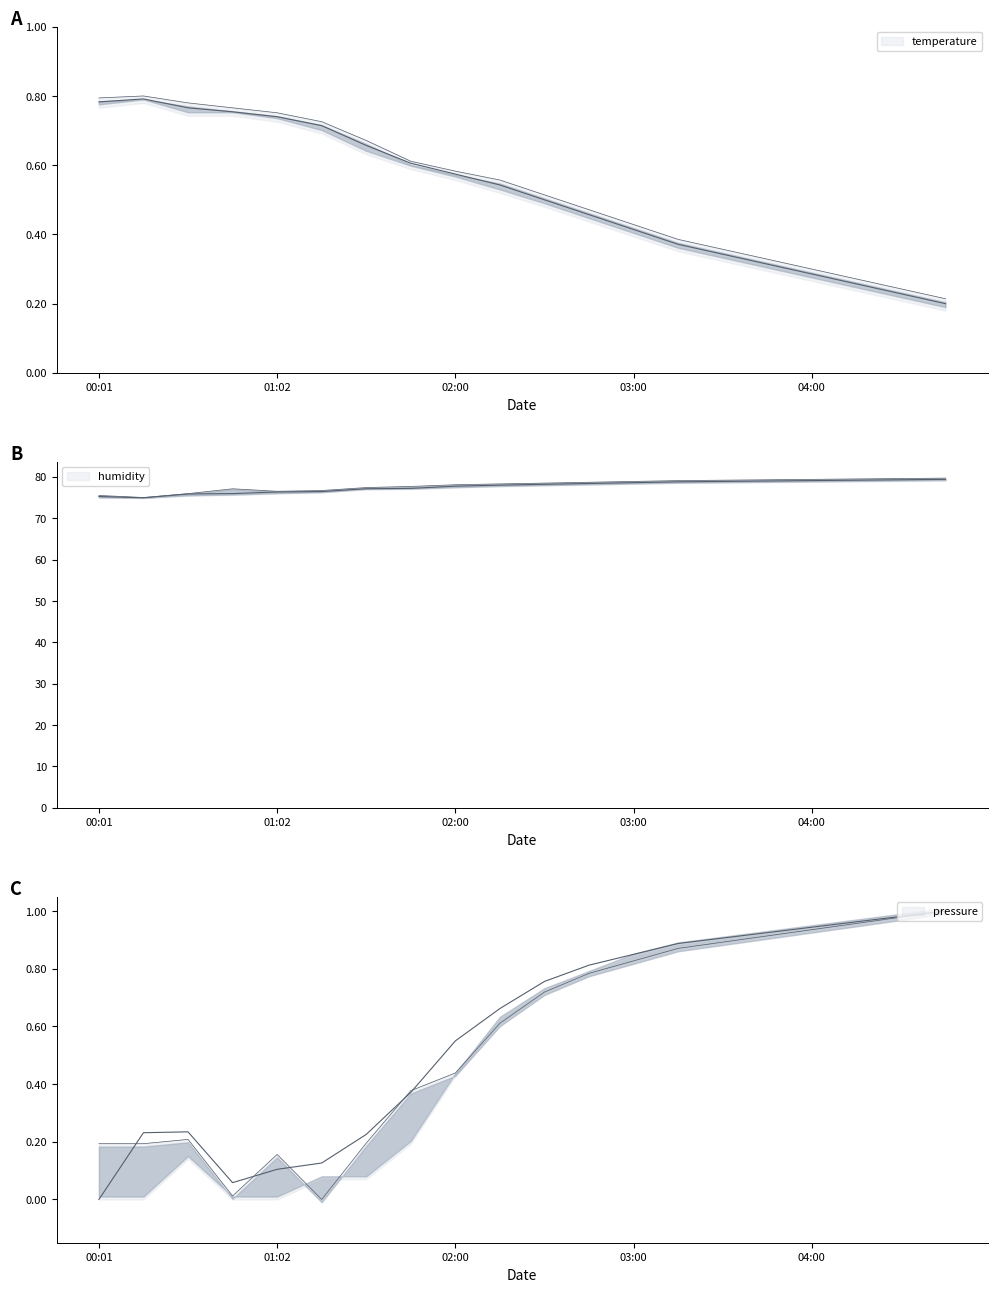

Reading right to left, list all the values displayed in this chart.

temperature: 04:45=0.2	04:30=0.2	04:15=0.3	04:00=0.3	03:45=0.3	03:30=0.3	03:15=0.4	03:00=0.4	02:45=0.5	02:30=0.5	02:15=0.5	02:00=0.6	01:48=0.6	01:33=0.7	01:17=0.7	01:02=0.7	00:47=0.8	00:31=0.8	00:16=0.8	00:01=0.8
temperature_upper: 04:45=0.2	04:30=0.2	04:15=0.3	04:00=0.3	03:45=0.3	03:30=0.4	03:15=0.4	03:00=0.4	02:45=0.5	02:30=0.5	02:15=0.6	02:00=0.6	01:48=0.6	01:33=0.7	01:17=0.7	01:02=0.8	00:47=0.8	00:31=0.8	00:16=0.8	00:01=0.8
humidity: 04:45=79.4	04:30=79.3	04:15=79.2	04:00=79.1	03:45=79.0	03:30=78.9	03:15=78.8	03:00=78.6	02:45=78.4	02:30=78.2	02:15=78.0	02:00=77.8	01:48=77.2	01:33=77.1	01:17=76.5	01:02=76.3	00:47=76.0	00:31=75.9	00:16=74.9	00:01=75.3
humidity_upper: 04:45=79.7	04:30=79.6	04:15=79.5	04:00=79.4	03:45=79.3	03:30=79.2	03:15=79.1	03:00=78.9	02:45=78.7	02:30=78.5	02:15=78.3	02:00=78.1	01:48=77.7	01:33=77.4	01:17=76.7	01:02=76.5	00:47=77.1	00:31=76.0	00:16=75.0	00:01=75.5
pressure: 04:45=1.0	04:30=1.0	04:15=1.0	04:00=0.9	03:45=0.9	03:30=0.9	03:15=0.9	03:00=0.8	02:45=0.8	02:30=0.8	02:15=0.7	02:00=0.5	01:48=0.4	01:33=0.2	01:17=0.1	01:02=0.1	00:47=0.1	00:31=0.2	00:16=0.2	00:01=0.0
pressure_upper: 04:45=1.0	04:30=1.0	04:15=1.0	04:00=0.9	03:45=0.9	03:30=0.9	03:15=0.9	03:00=0.8	02:45=0.8	02:30=0.7	02:15=0.6	02:00=0.4	01:48=0.4	01:33=0.2	01:17=0.0	01:02=0.2	00:47=0.0	00:31=0.2	00:16=0.2	00:01=0.2